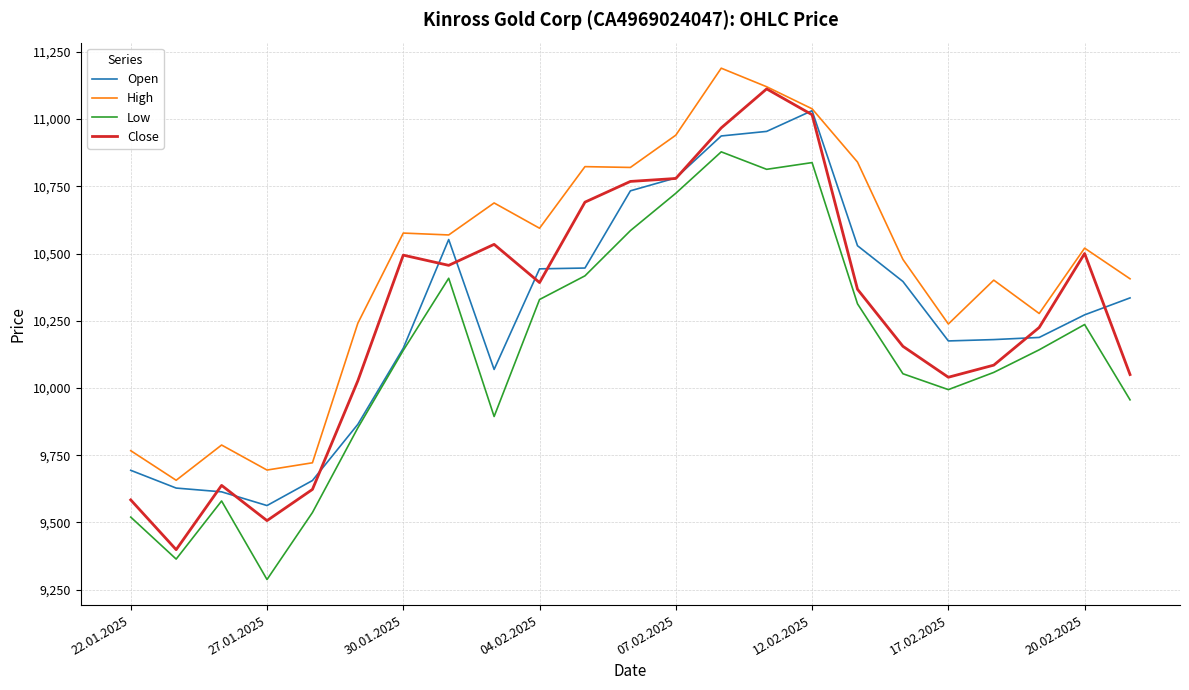

Which series has the largest total across all categories?

High